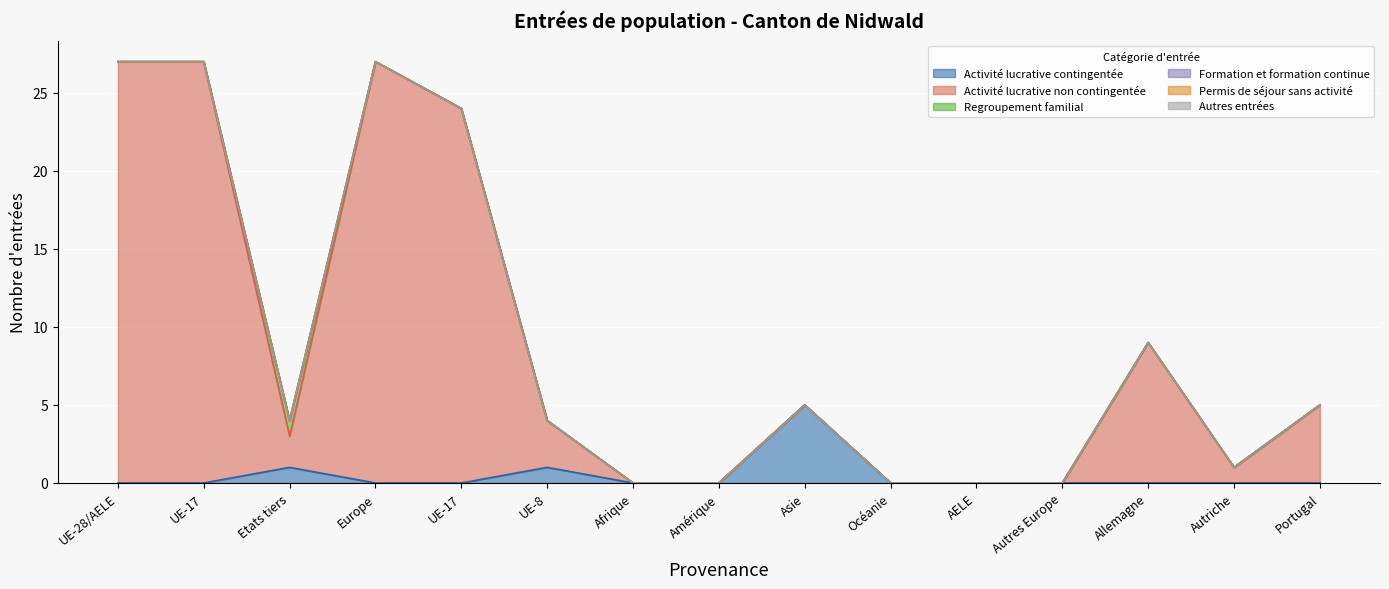

True or false: Activité lucrative non contingentée and Permis de séjour sans activité intersect in this chart.

False